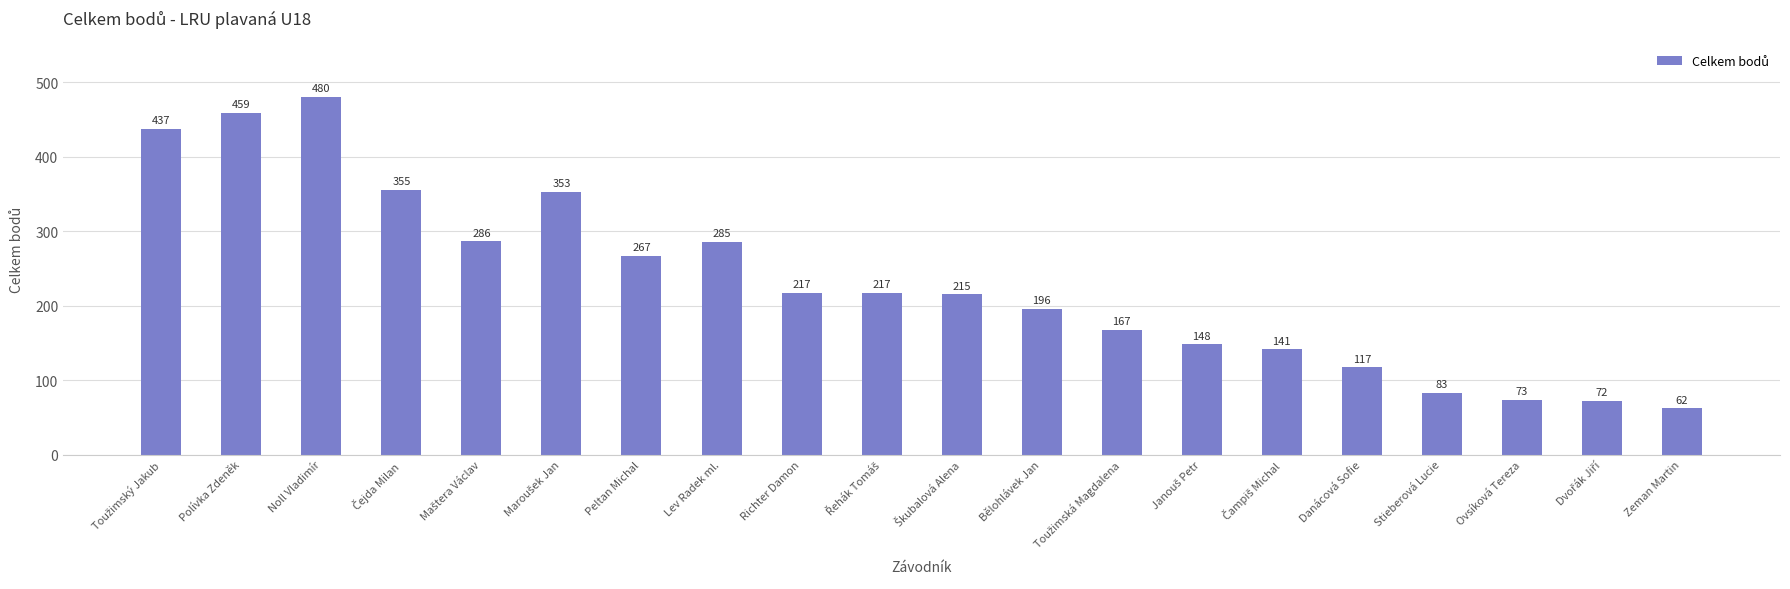

What is the maximum value shown in the chart?

480